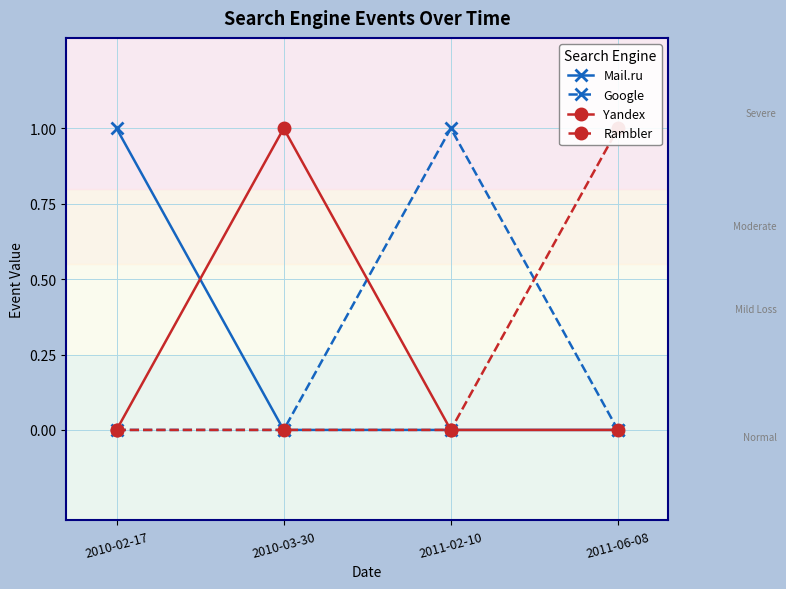

How many series are shown in this chart?

4